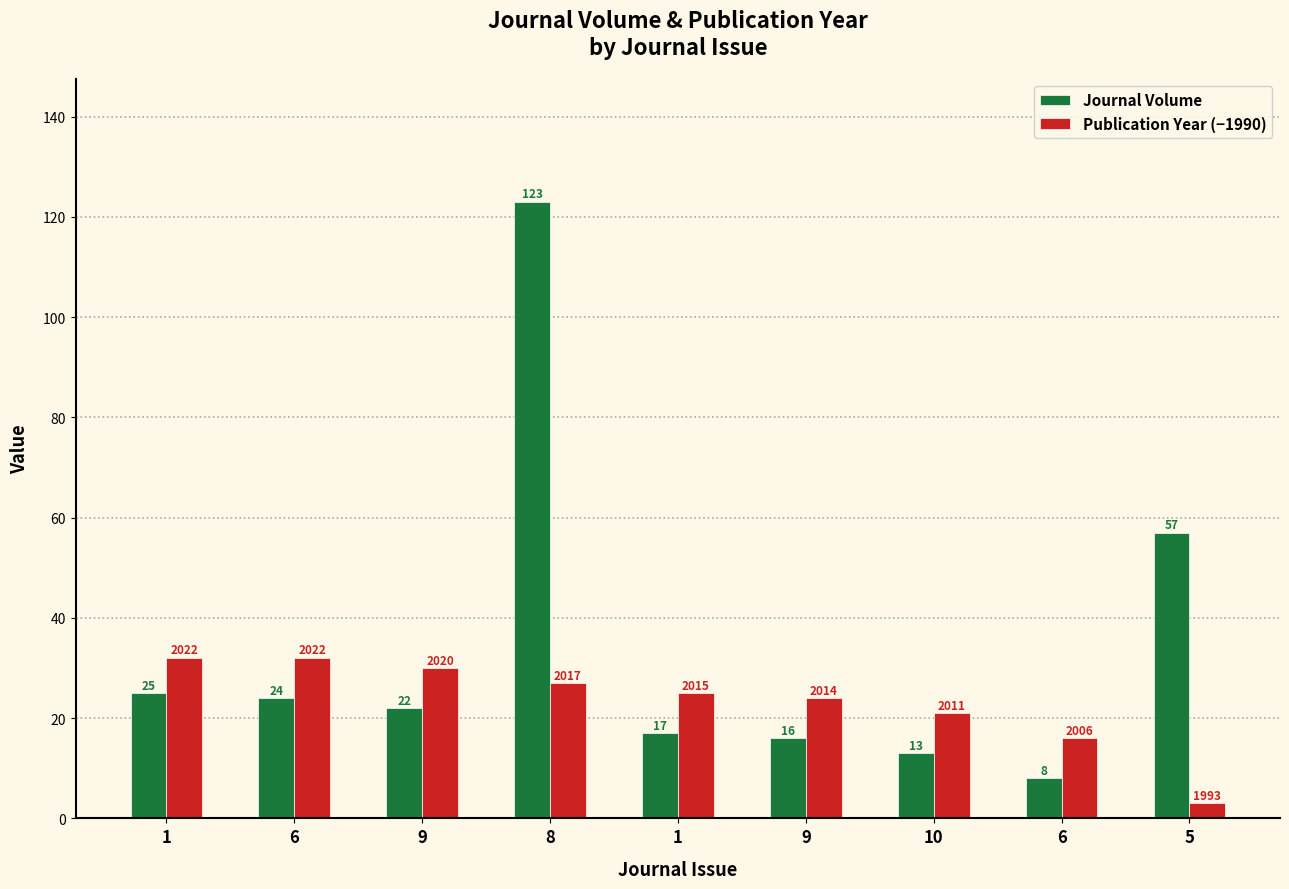

How many values in the Publication Year (−1990) series are below 25?

4